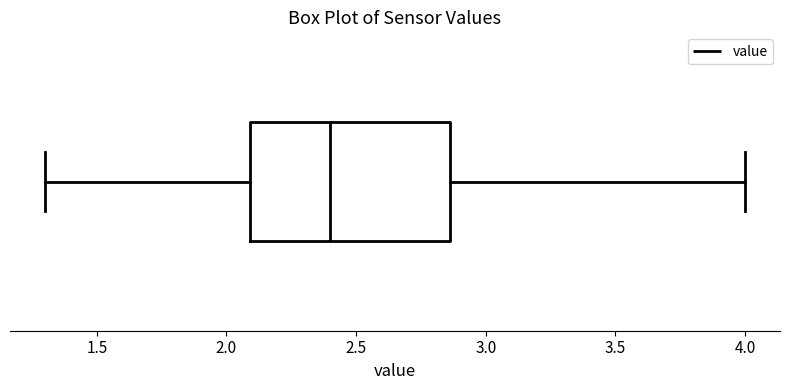

Transcribe this box plot: give where the median line is, the range the box spans, and where the two whiskers end, as read against the x-axis. The values are not printed on the chart, so give them approximately, as read against the axis.

median 2.40, box 2.10 to 2.85, whiskers 1.30 to 4.00